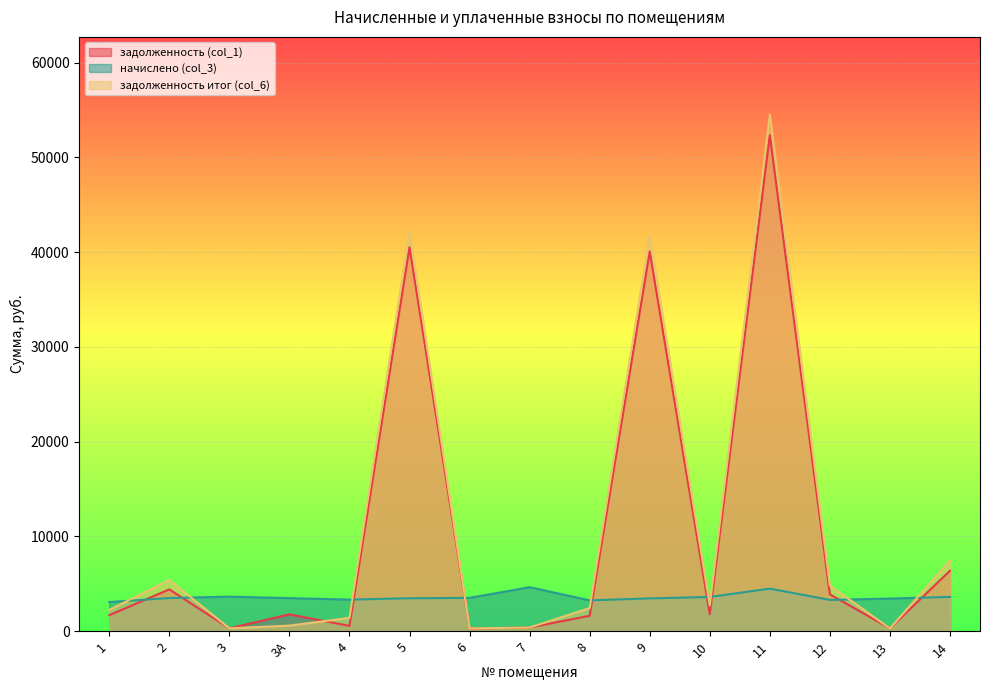

Count the number of categories in the chart.

15